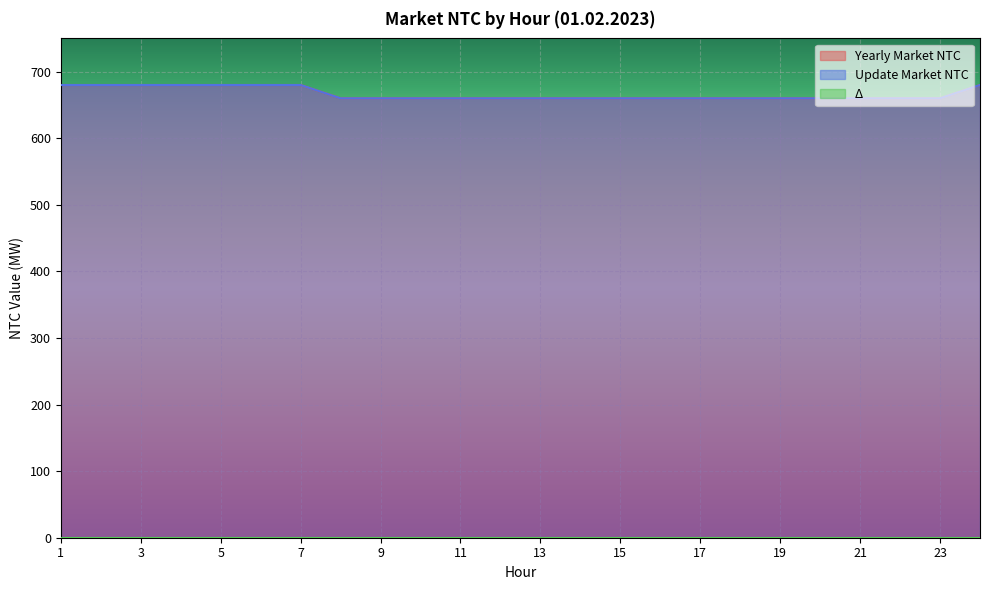

The Yearly Market NTC series shows 680 at 24. True or false?

True